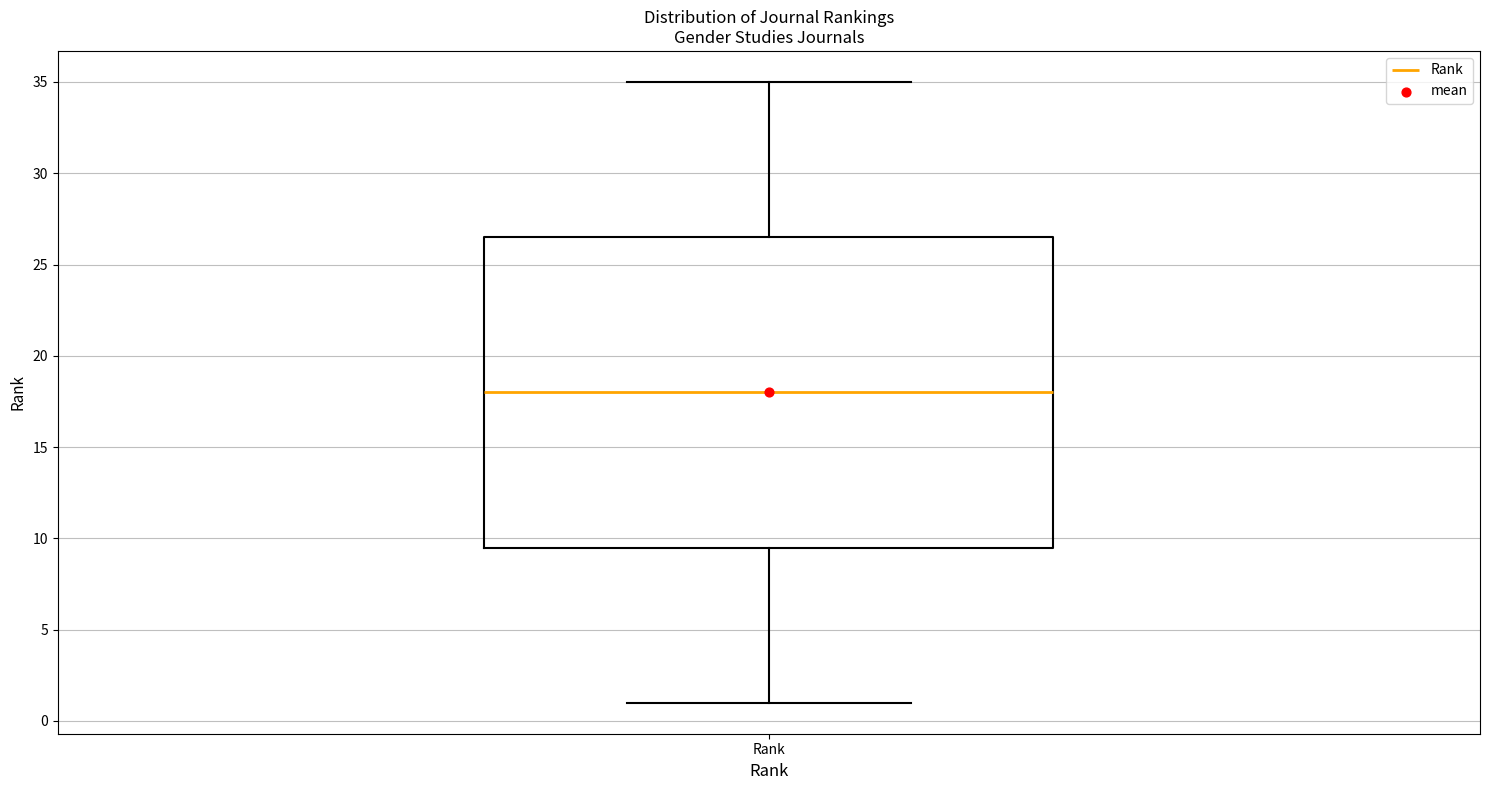

Read this box plot against the y-axis: the position of the median line, the range covered by the box, and the ends of both whiskers. The values are not printed on the chart, so give them approximately, as read against the axis.

median 18.0, box 9.5 to 26.5, whiskers 1.0 to 35.0